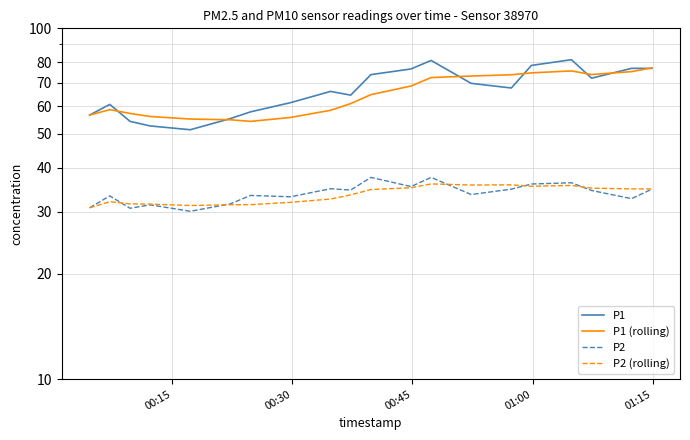

Reading left to right, transcribe all the data shown in this chart.

P1: 56.6	60.7	54.3	52.7	51.4	55.3	57.8	61.4	66.1	64.5	73.8	76.6	81.0	69.7	67.6	78.4	81.4	72.1	76.9	76.9
P1 (rolling): 56.6	58.7	57.2	56.1	55.1	54.9	54.3	55.7	58.4	61.0	64.7	68.5	72.4	73.1	73.7	74.7	75.6	73.8	75.3	77.1
P2: 30.8	33.3	30.7	31.4	30.1	31.6	33.4	33.1	34.9	34.6	37.6	35.4	37.6	33.6	34.8	36.0	36.3	34.5	32.7	34.8
P2 (rolling): 30.8	32.0	31.6	31.5	31.3	31.4	31.4	31.9	32.6	33.5	34.7	35.1	36.0	35.8	35.8	35.5	35.7	35.0	34.9	34.9